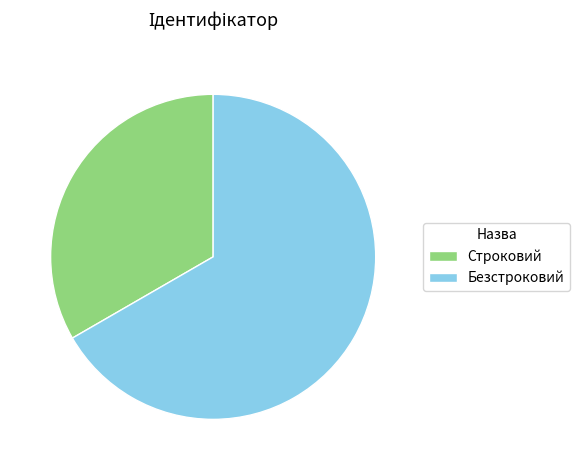

Does any single category account for the majority?

Yes